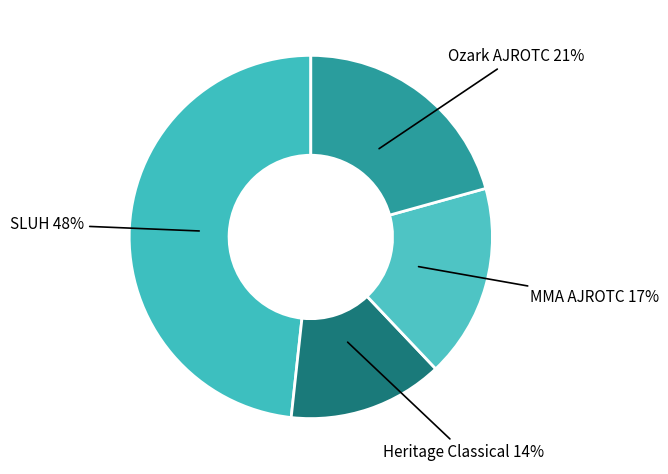

To the nearest percent, what is the average slice percentage?

25%